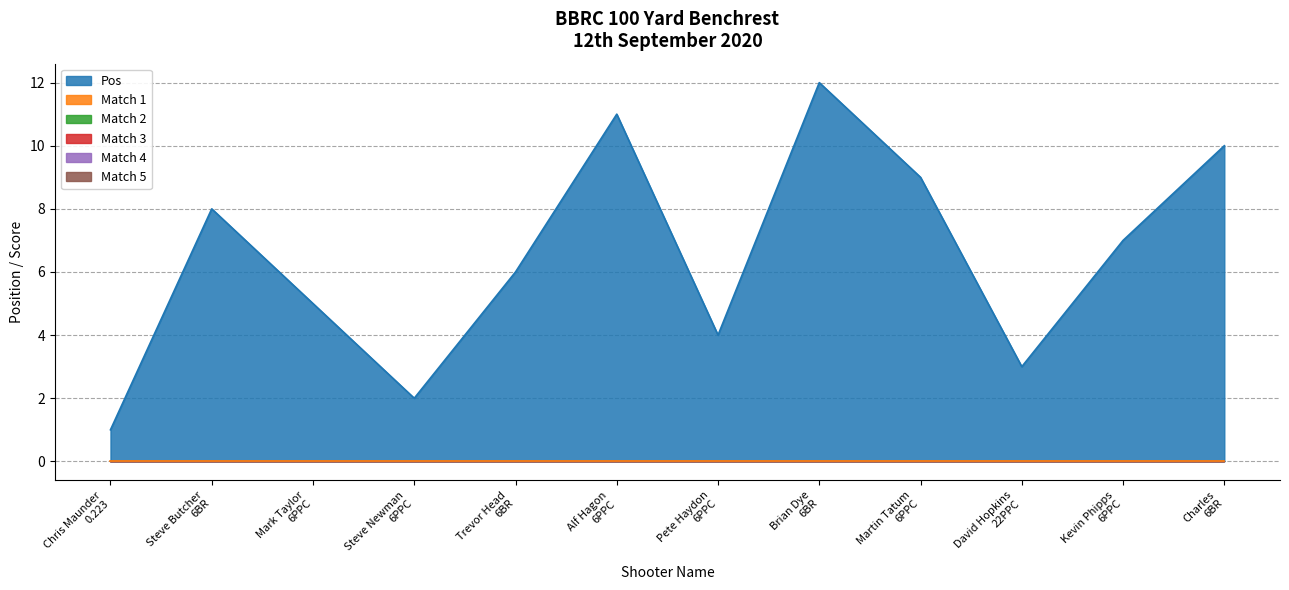

Is the value of Match 3 at David Hopkins greater than the value of Match 1 at Kevin Phipps?

No